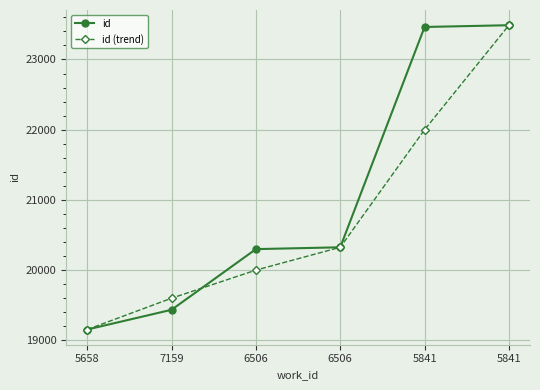

At 6506, list the series in order from largest to smallest.

id, id (trend)